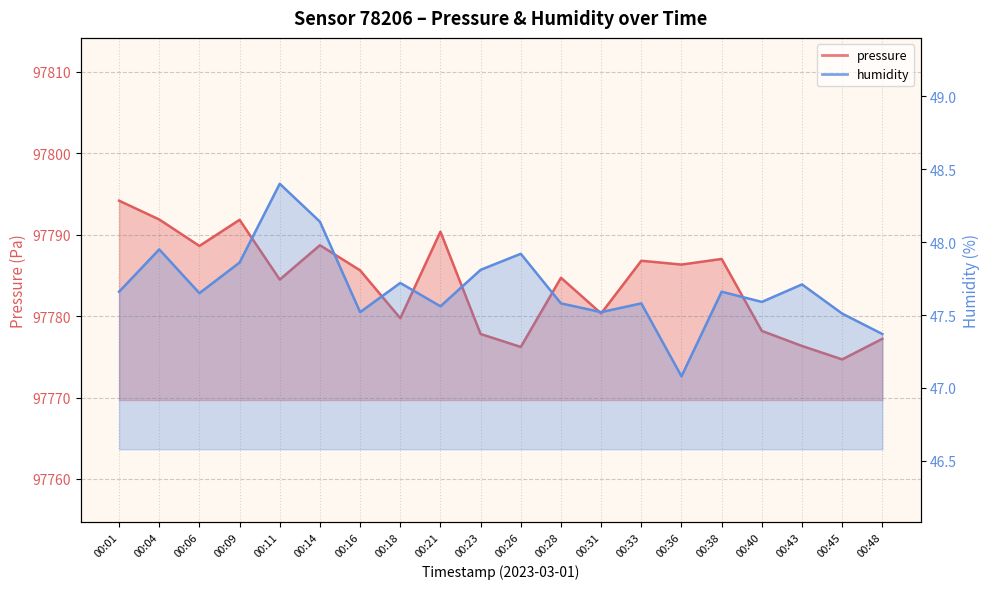

What is the minimum value for humidity?

47.1